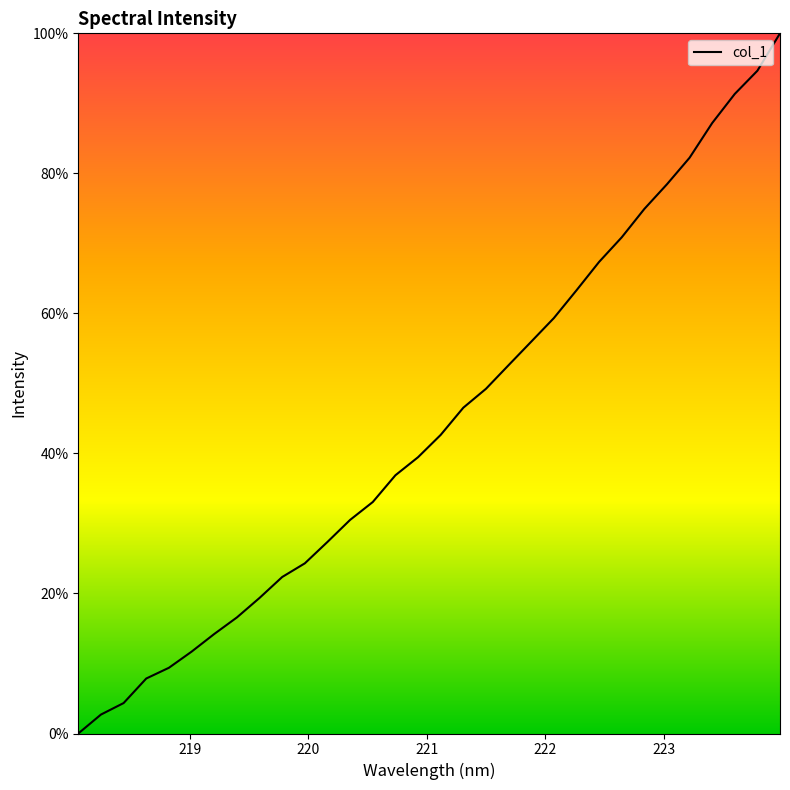

How many values are below 42?

16